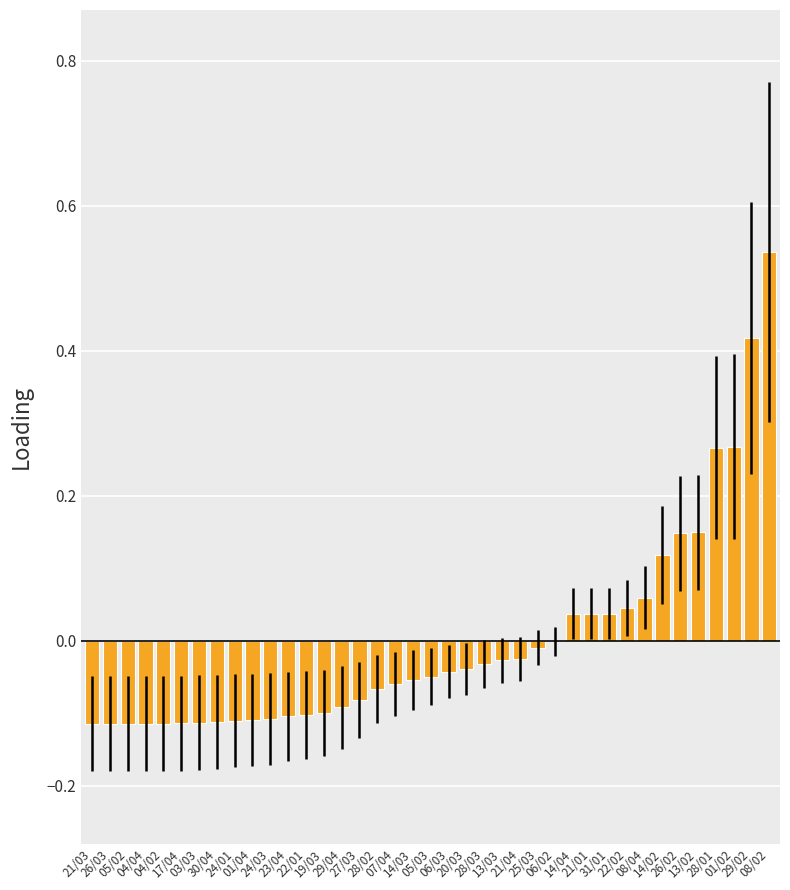

What is the label of the 39th bar from the right?

21/03